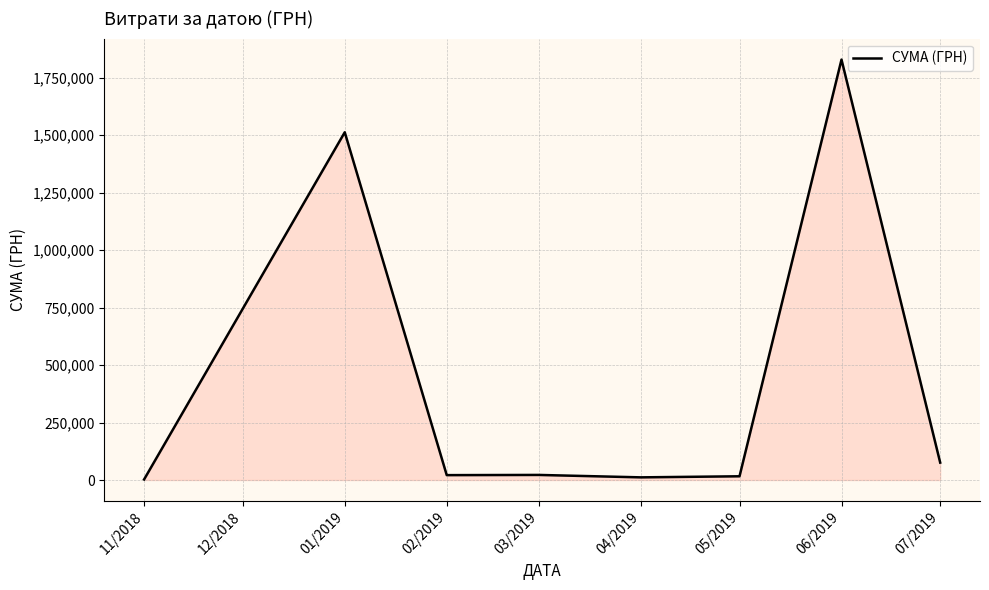

Count the number of categories in the chart.

8